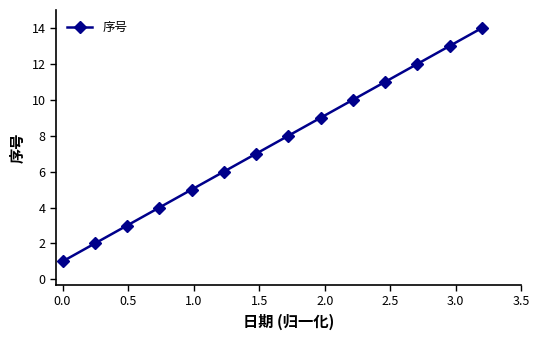

What is the sum of all values?

105